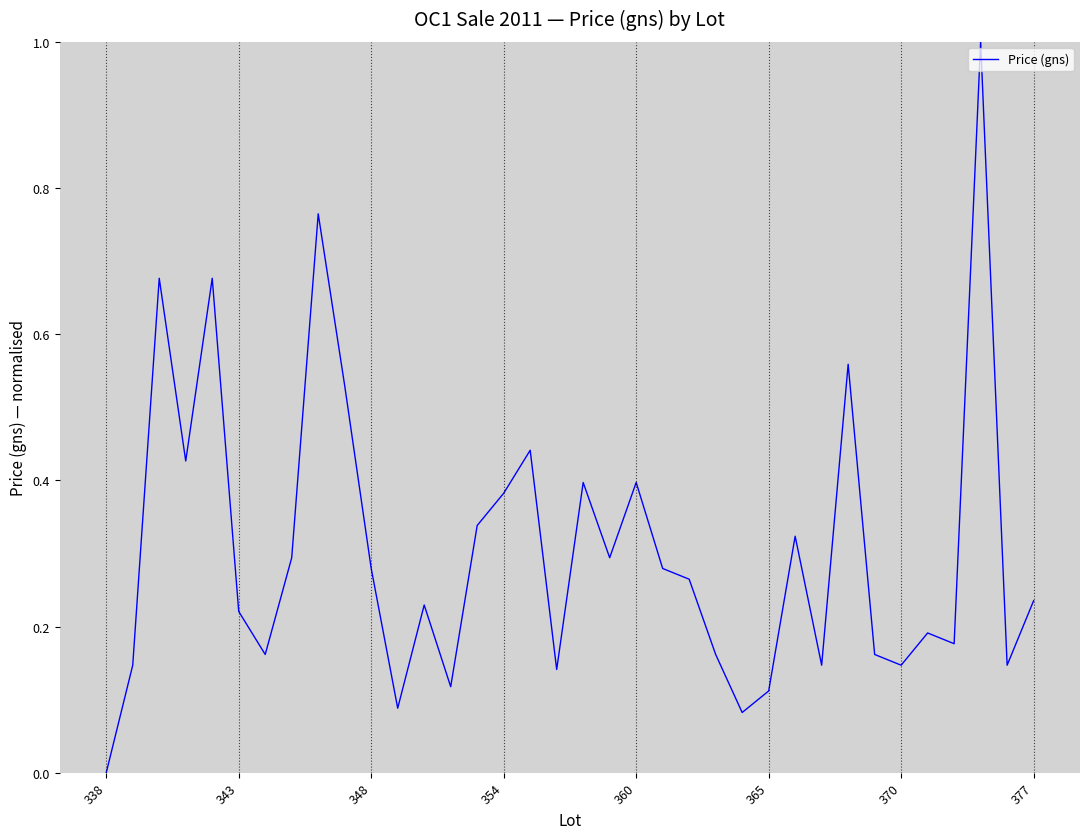

What is the maximum value shown in the chart?

1.0